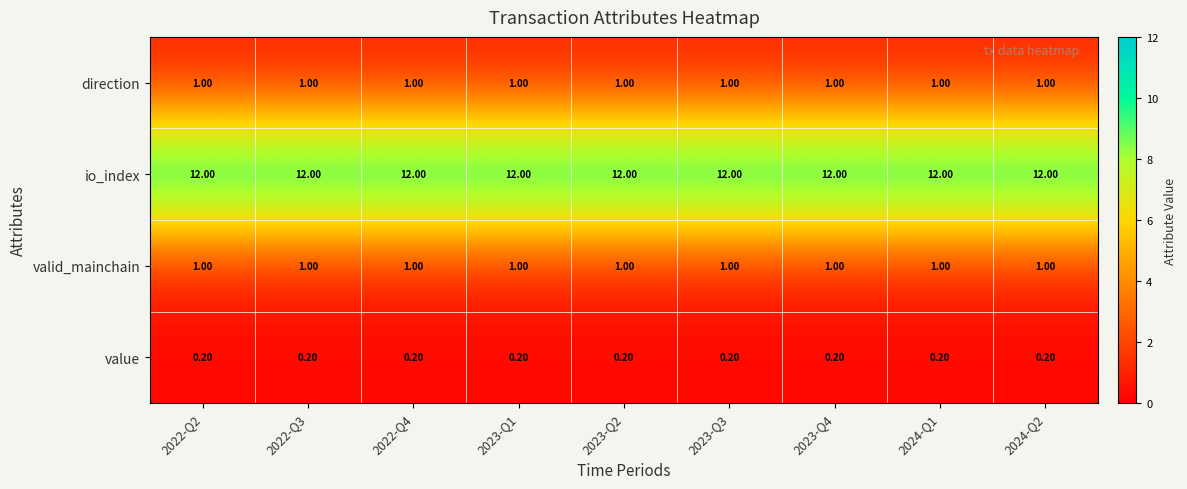

What is the sum of all value values?

1.8